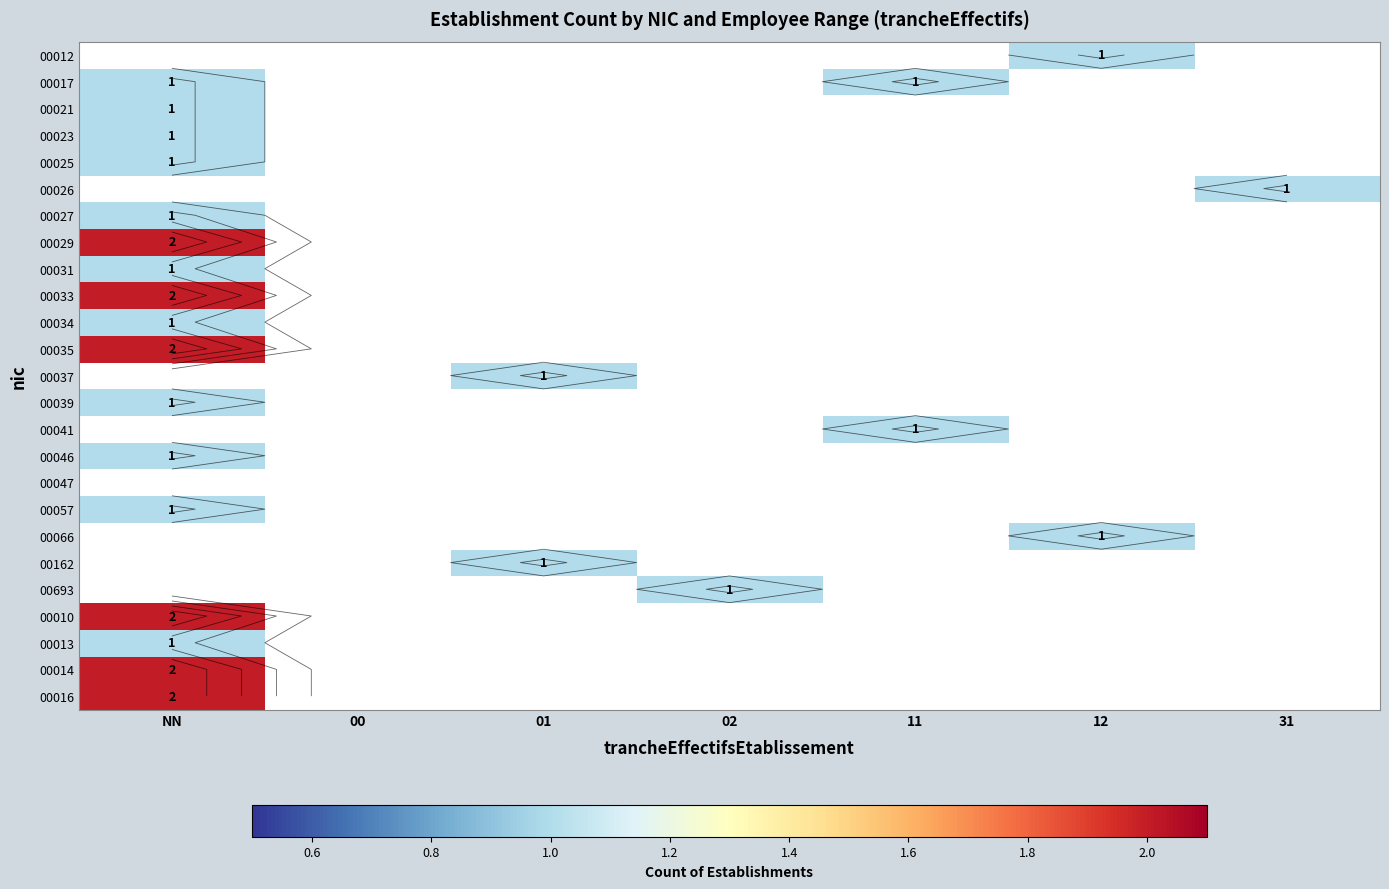

At which category is the sum across all series the highest?

NN